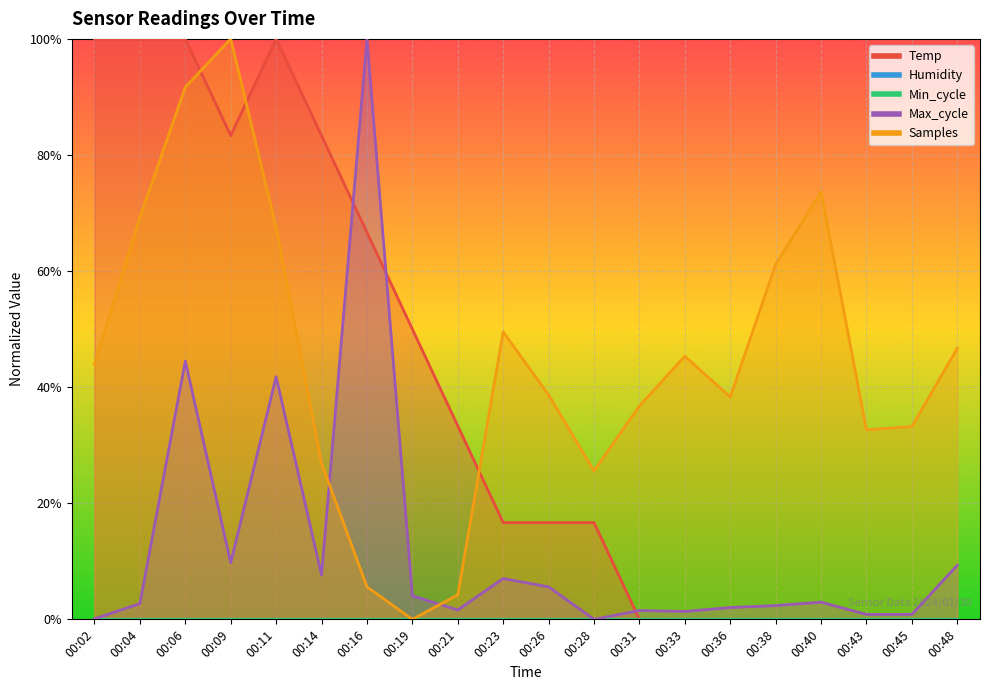

How many interior local valleys does the Samples series have?

4